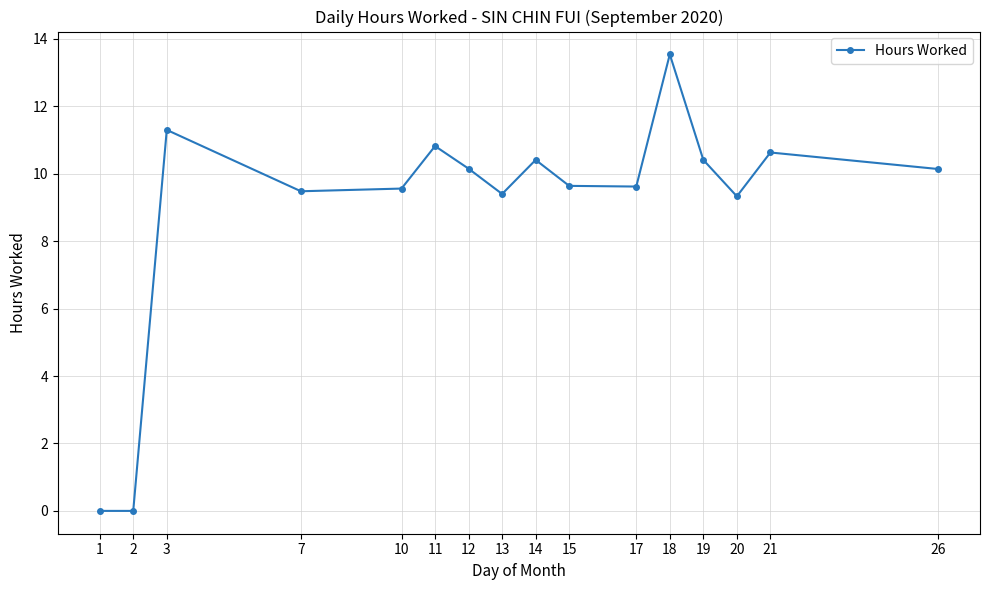

What value does the data have at 17?

9.6